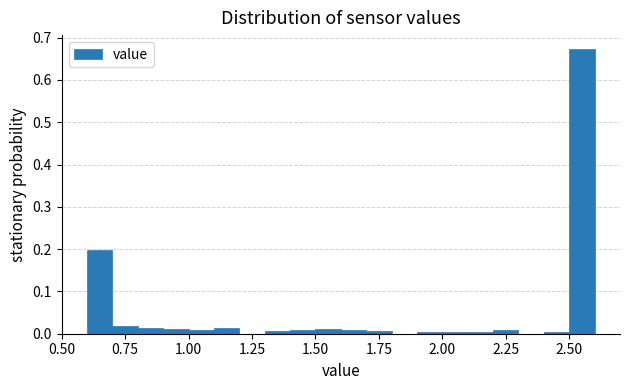

Around what value on the x-axis is the tallest bar? Give the approximate position of its centre, as read against the axis.

2.55